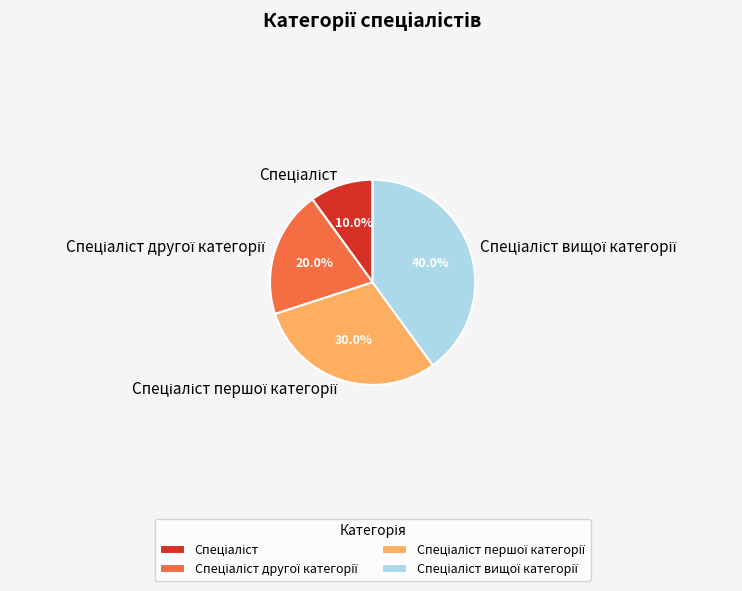

Is there a majority slice in this chart?

No